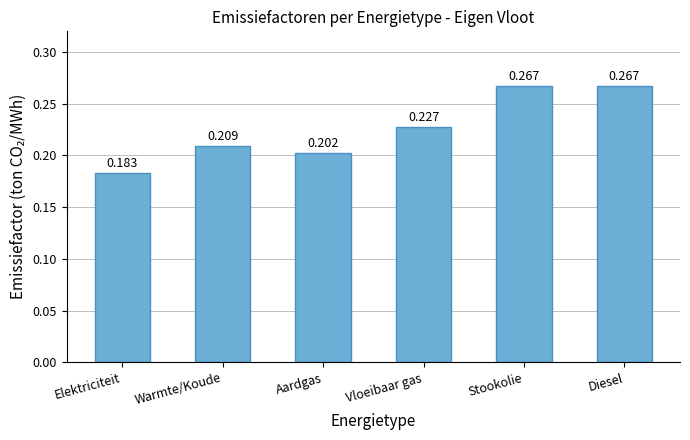

Where is the data nearest to the value 0?

Elektriciteit